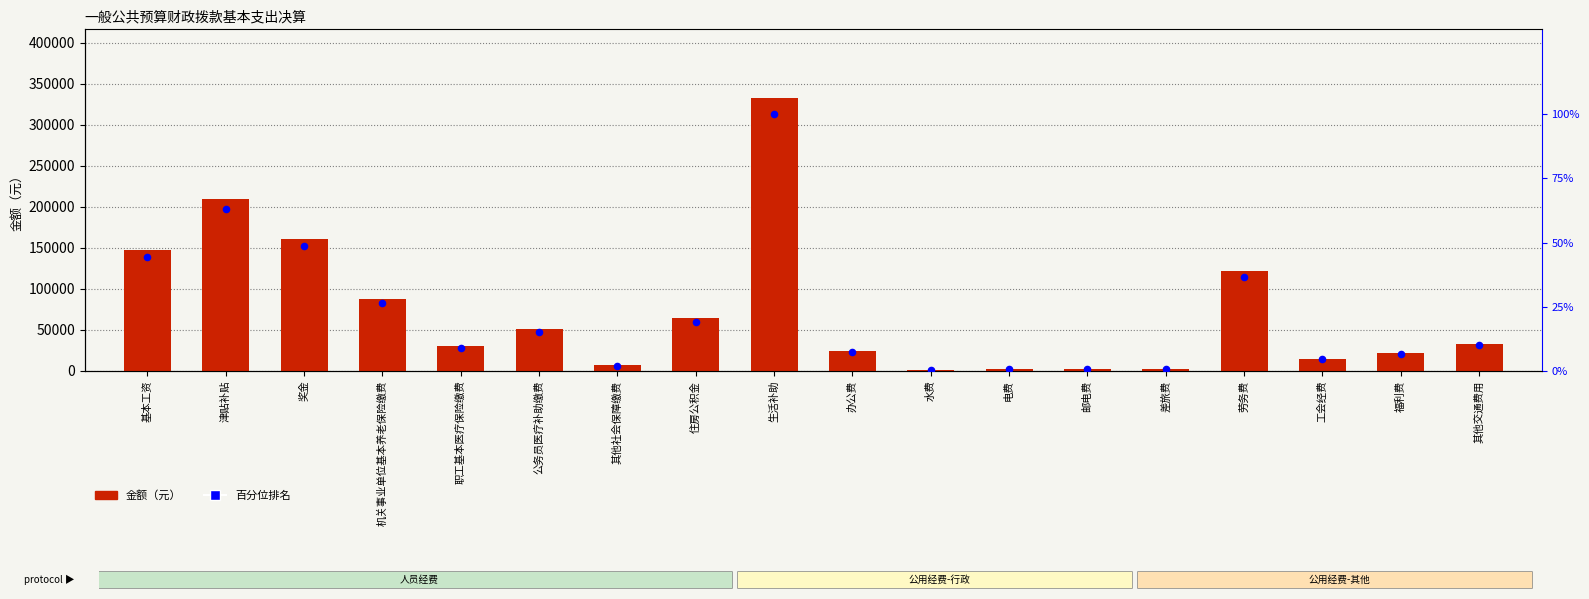

At how many categories does at least one series exceed 44719?

8